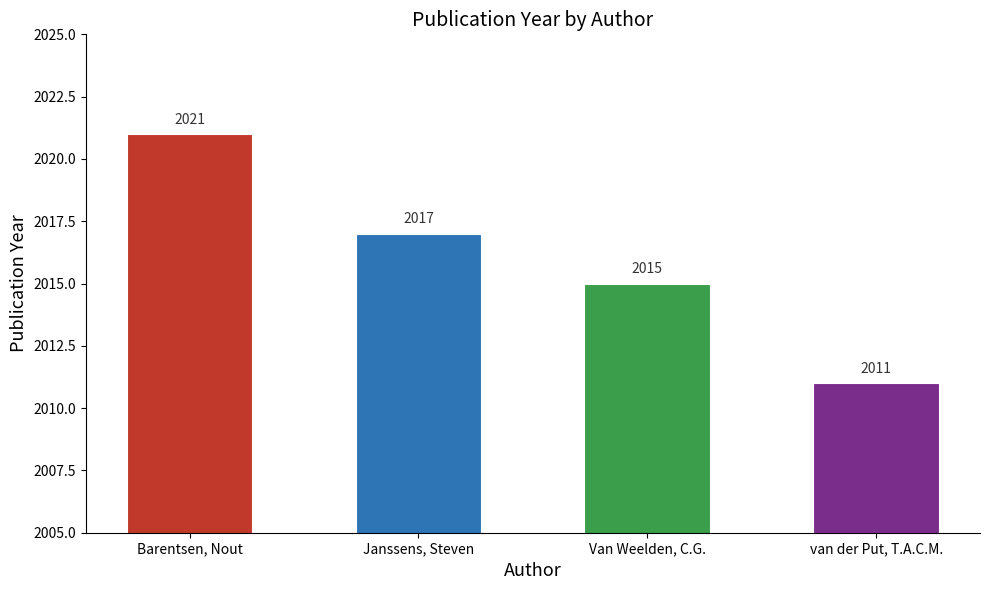

The chart shows a value of 2011 at van der Put, T.A.C.M.. True or false?

True